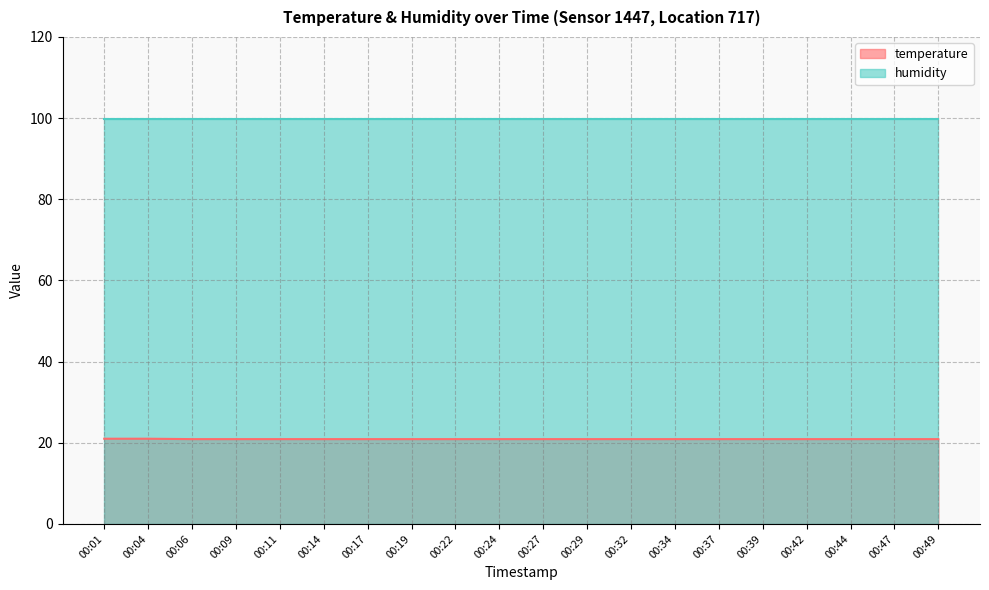

The value at 00:04 is 21.0. True or false?

True